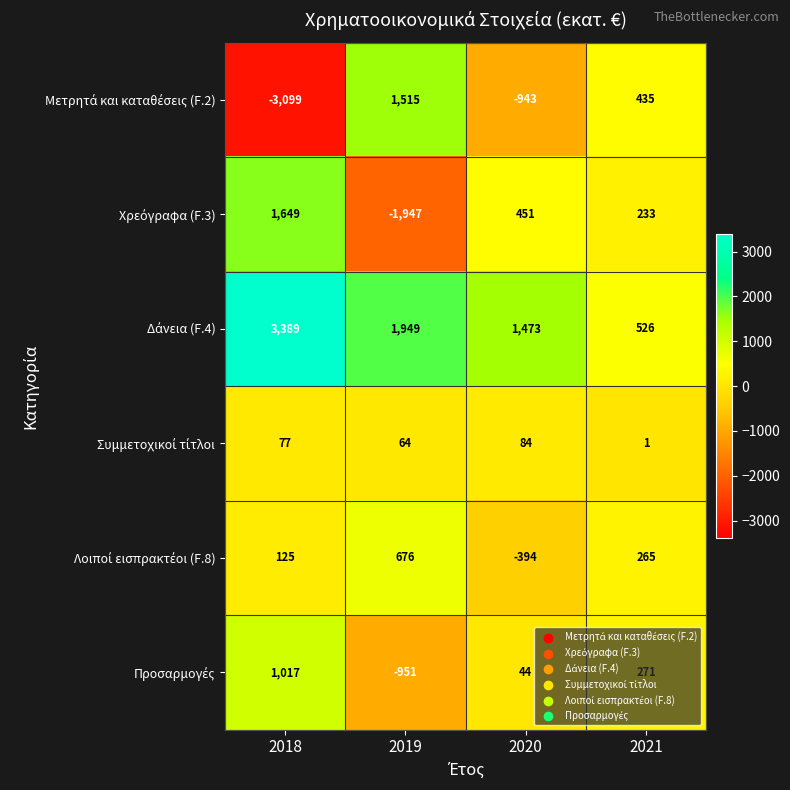

At which category is the sum across all series the highest?

2018